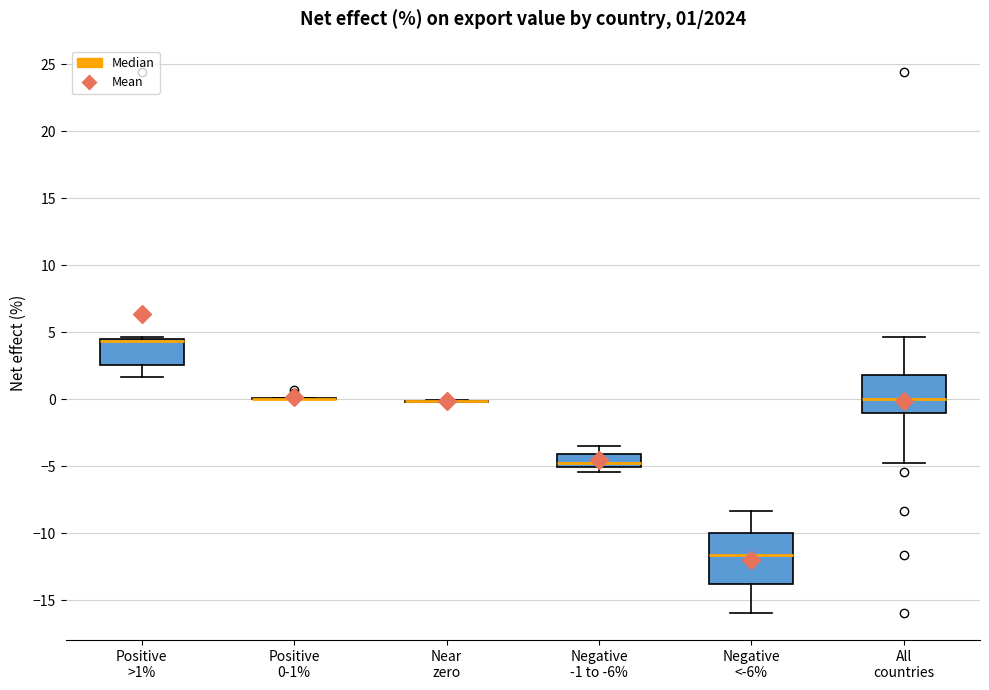

Comparing the boxes themselves (not the whiskers), which one is the tallest?

Negative <-6%